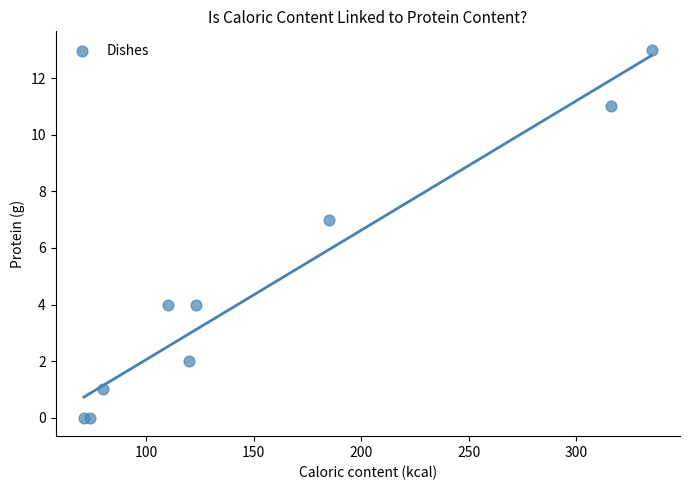

What Y value in the scatter plot is closest to 6?

7